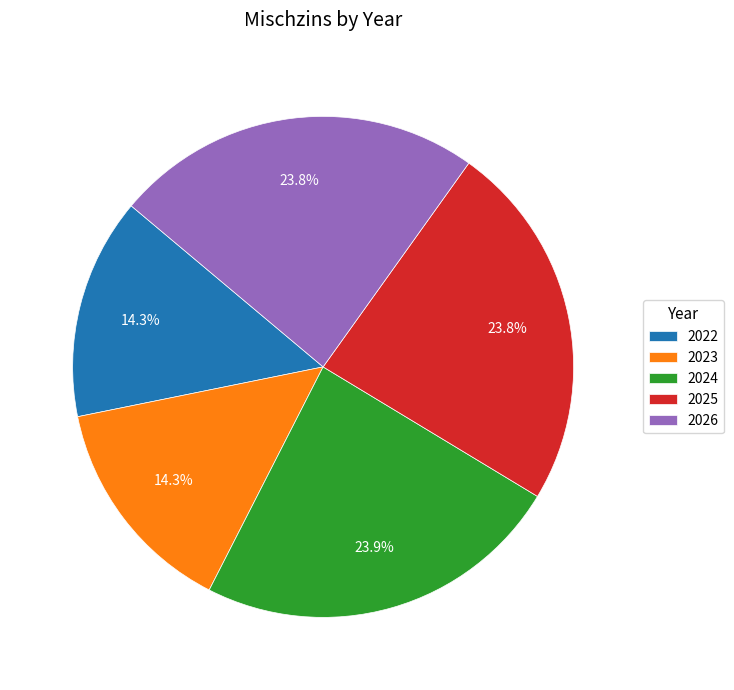

What percentage do 2023 and 2025 together represent?

38.1%